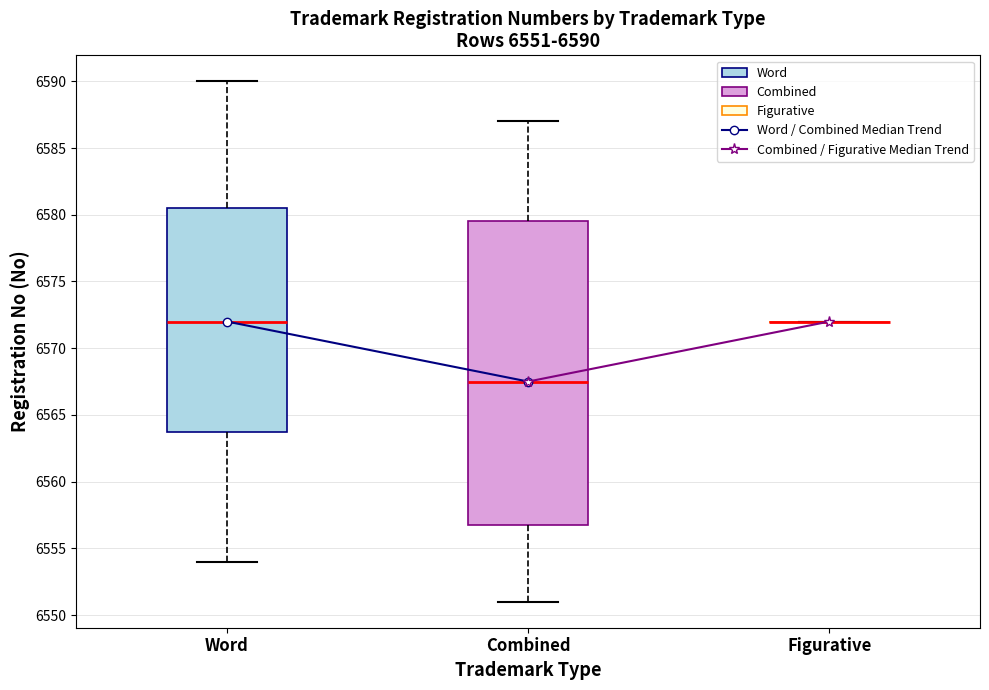

Comparing the boxes themselves (not the whiskers), which one is the tallest?

Combined